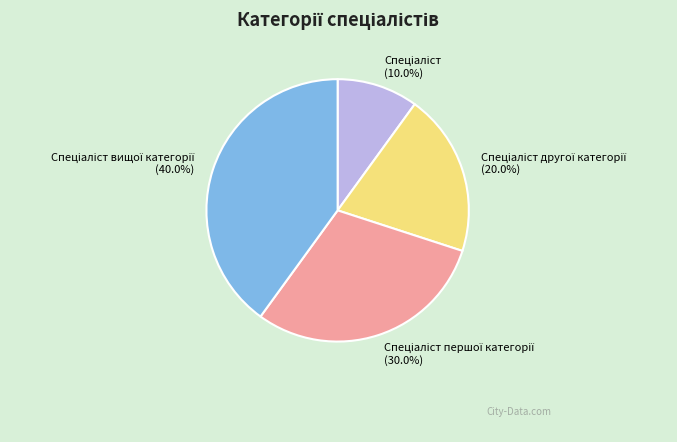

Is there a majority slice in this chart?

No